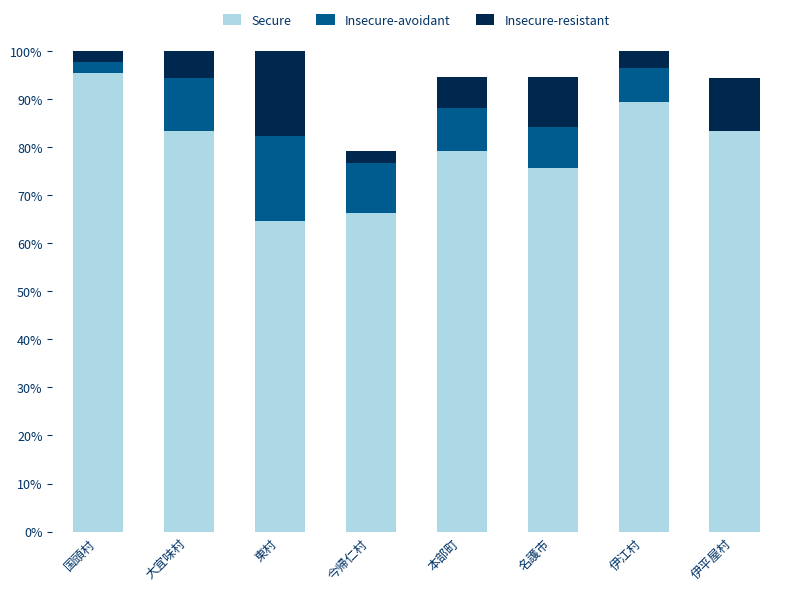

What is the maximum value for Secure?

95.3